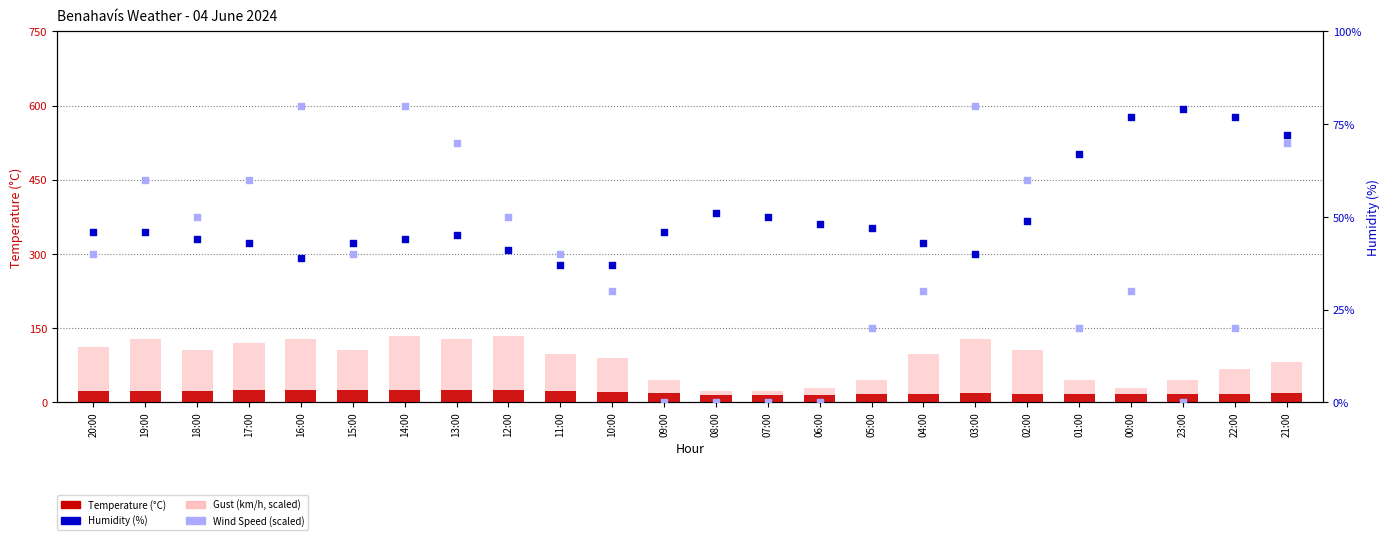

What are all the series names shown in the legend?

Temperature (°C), Gust (scaled), Humidity (%), Wind Speed (scaled)